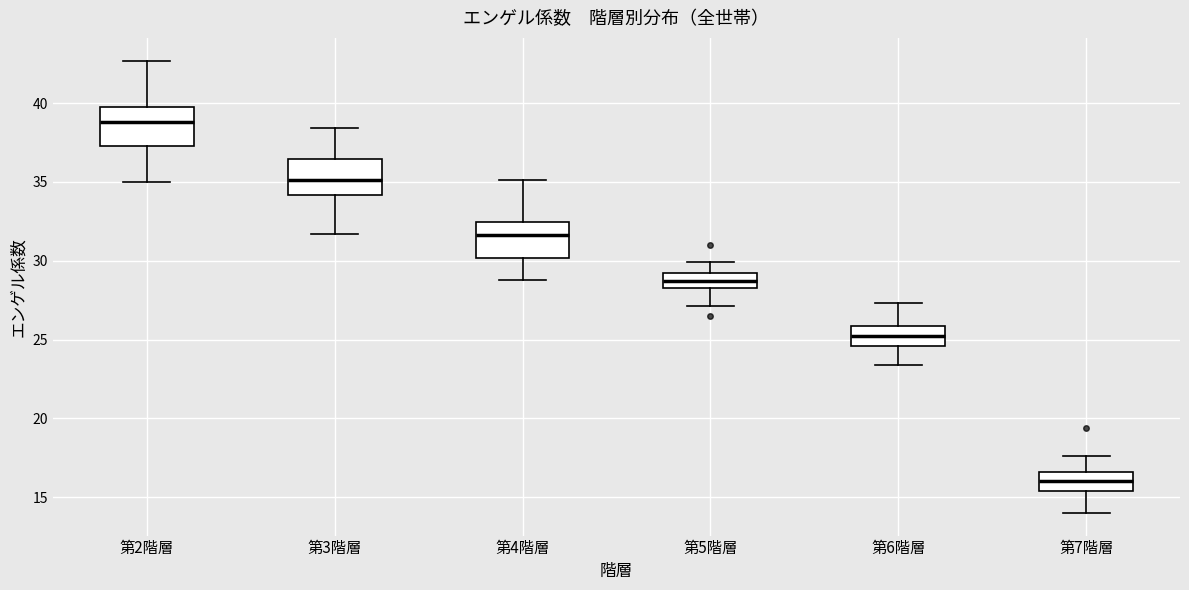

Where does the lower whisker of the box for 第7階層 end on the y-axis? The values are not printed on the chart, so give them approximately, as read against the axis.

14.0